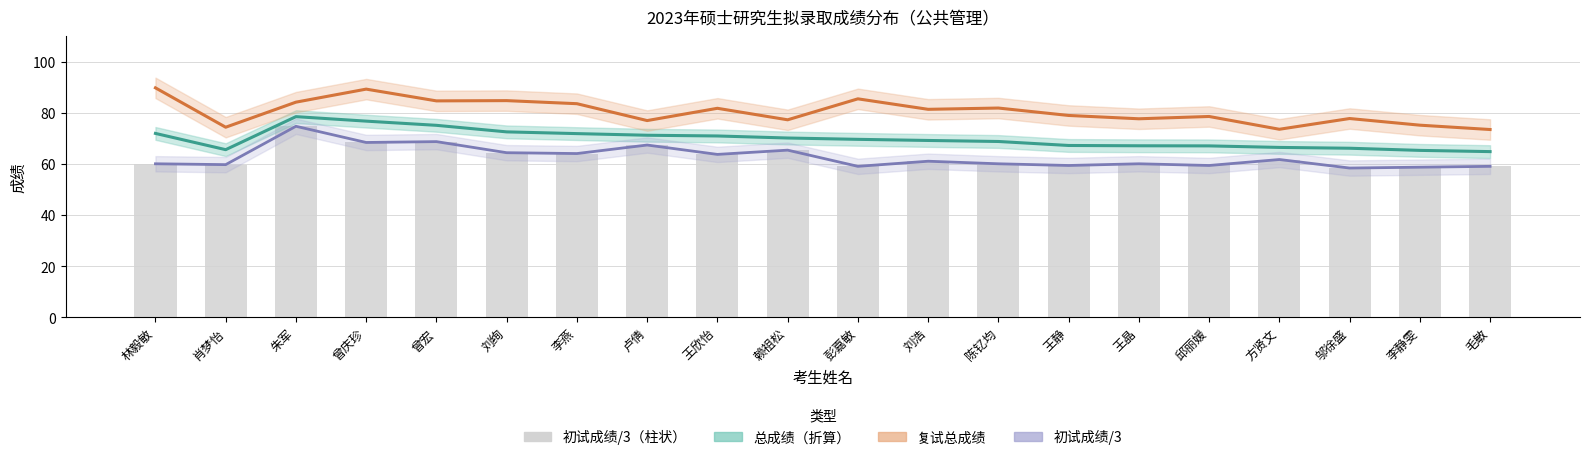

What is the difference between the second highest and second lowest values in the 初试成绩/3 series?

10.0